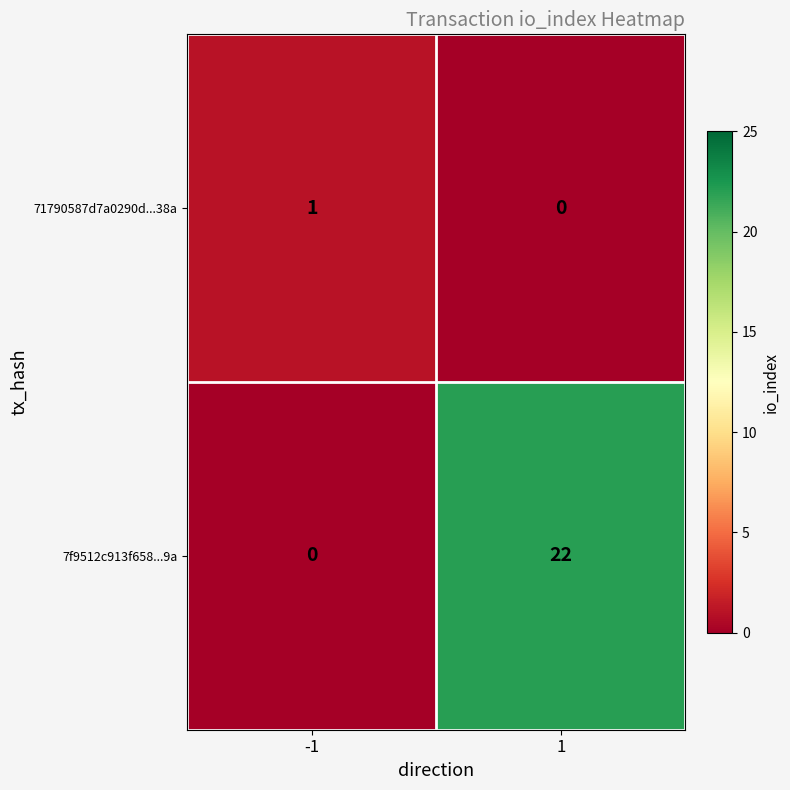

What is the greatest value displayed?

22